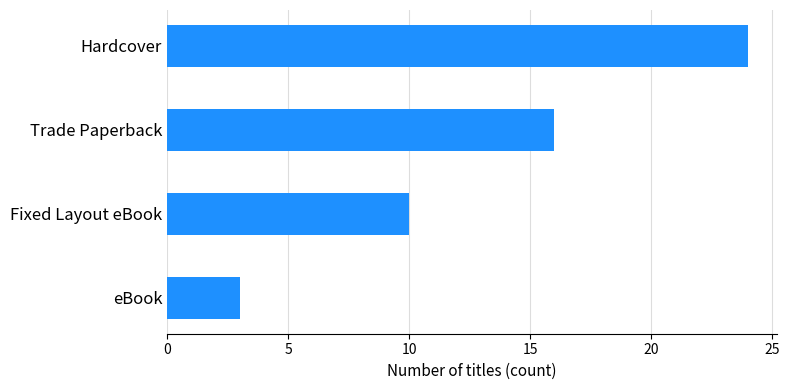

True or false: the data shows 15 at Fixed Layout eBook.

False